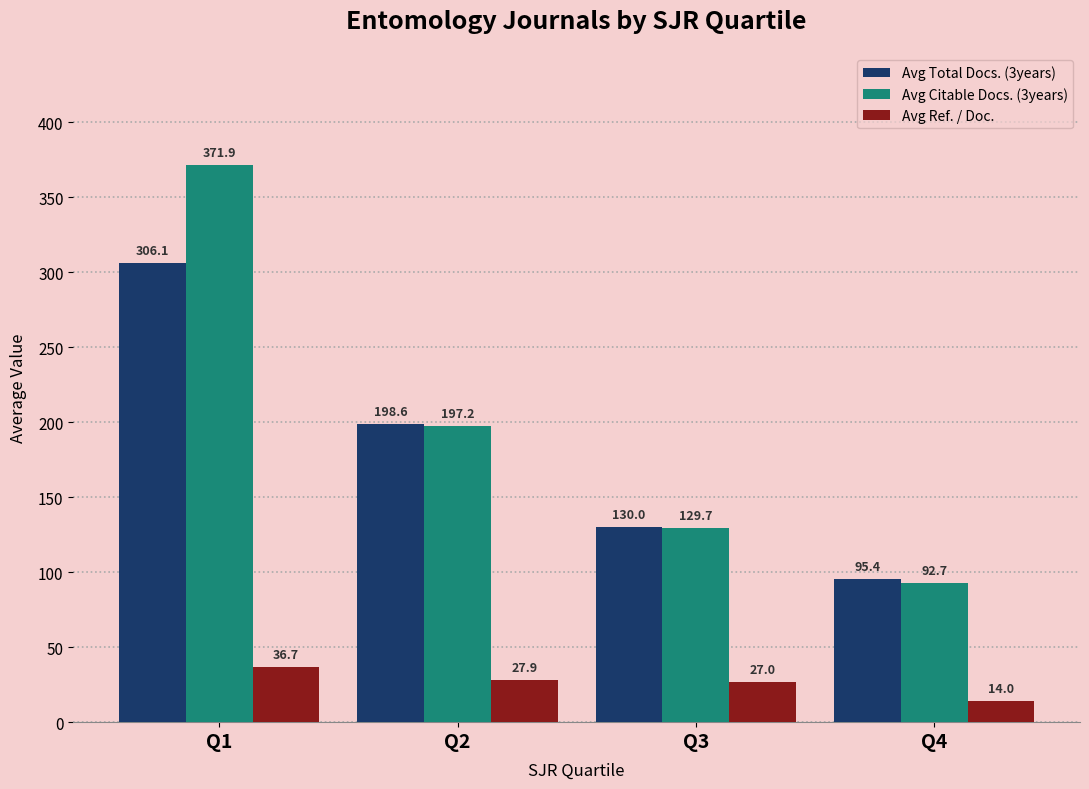

What value does the Avg Ref. / Doc. series have at Q1?

36.7